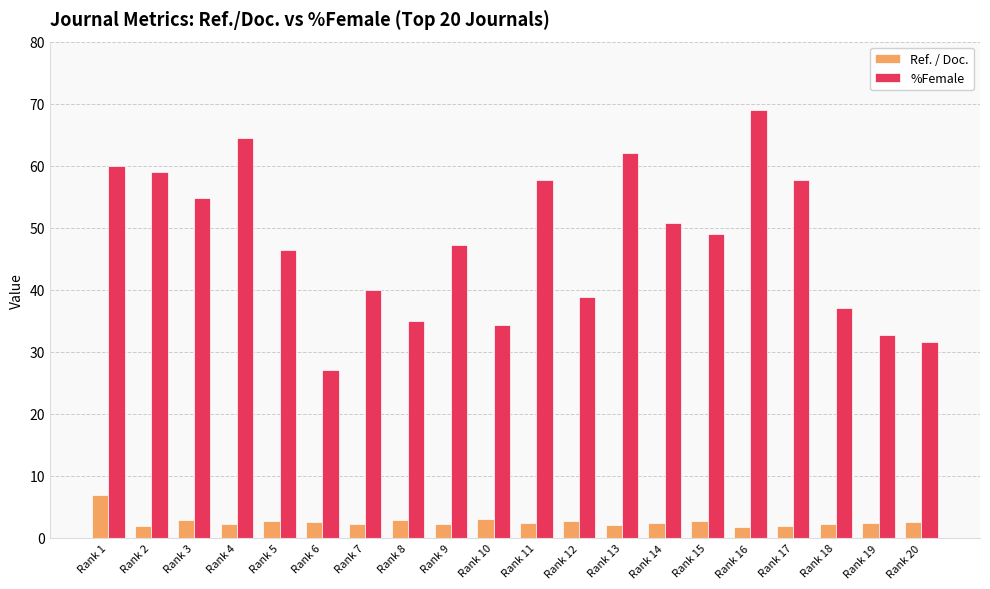

What is the difference between the second highest and second lowest values in the %Female series?

32.8